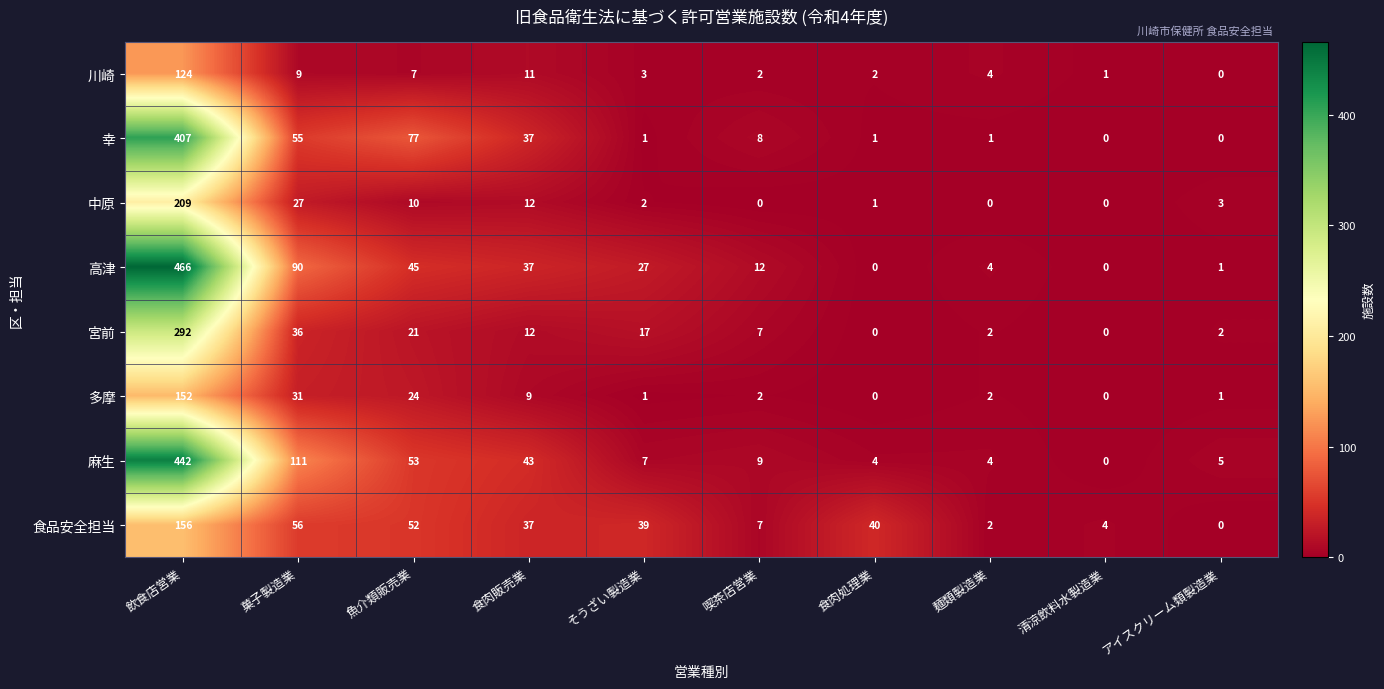

What is the difference between the 川崎 values at 麺類製造業 and 食肉販売業?

7